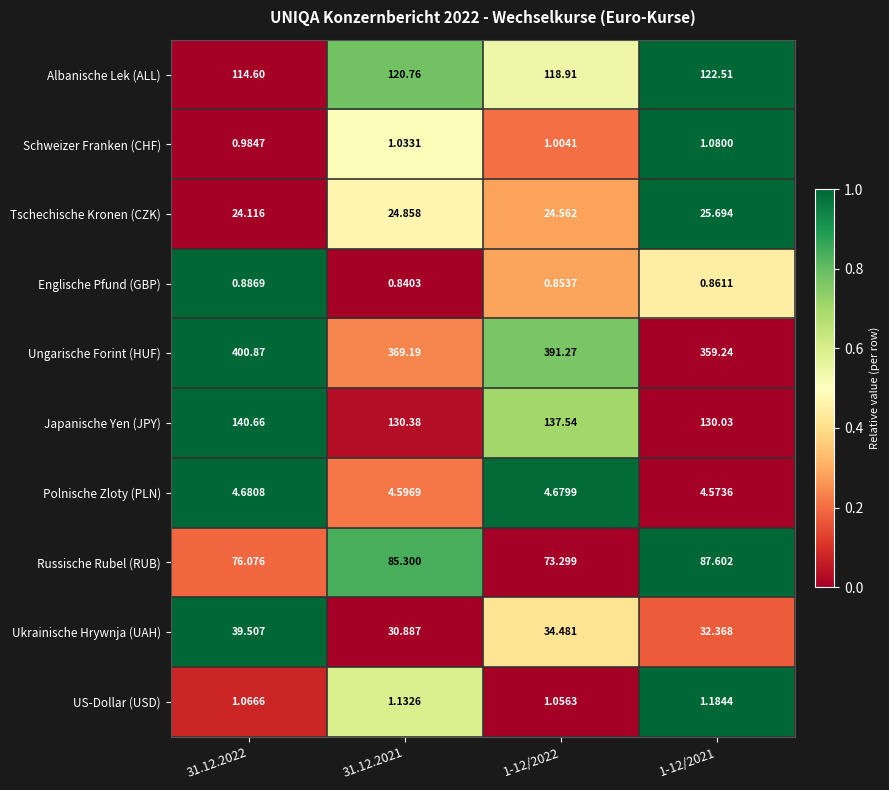

Which series has the largest total across all categories?

Ungarische Forint (HUF)